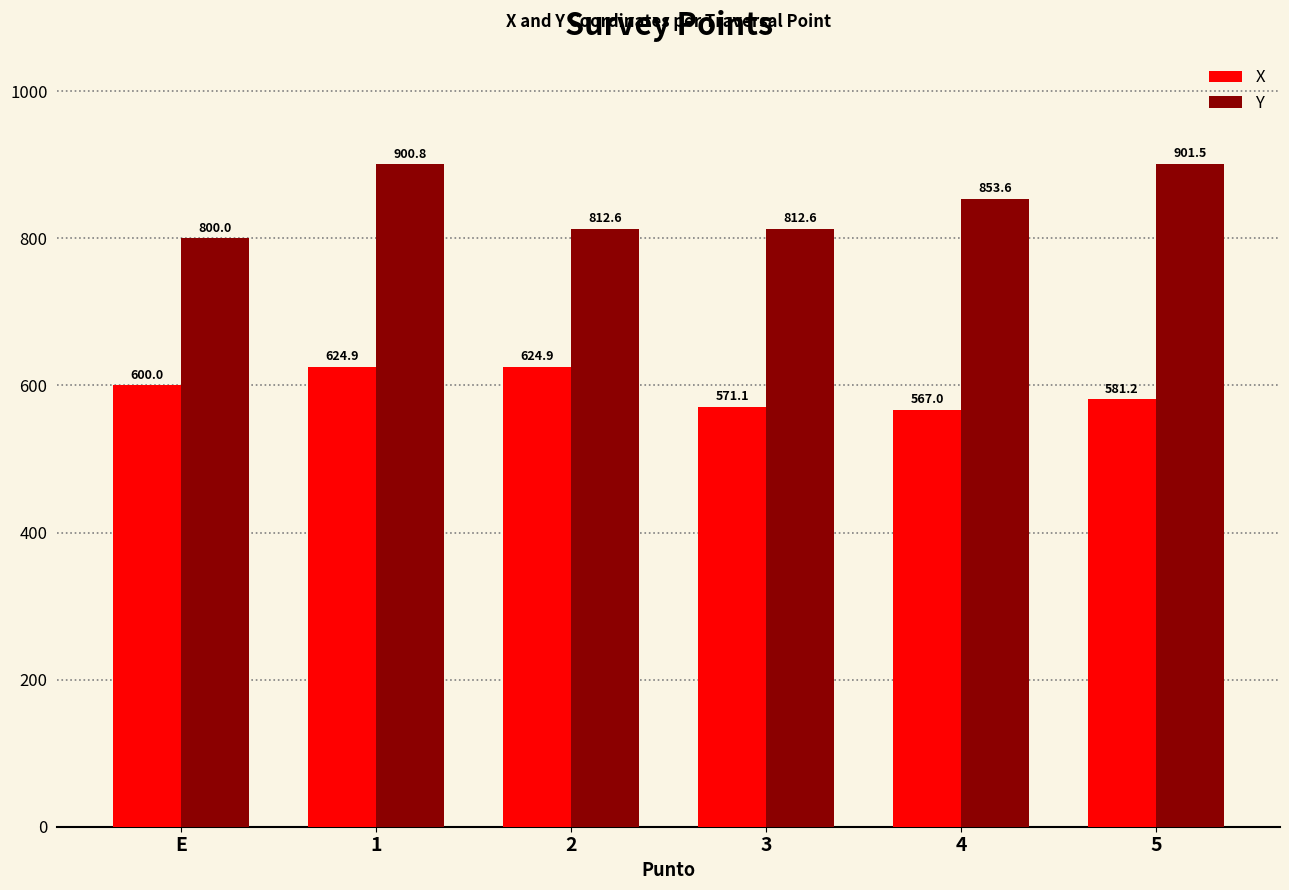

How many values in the Y series exceed 853?

3